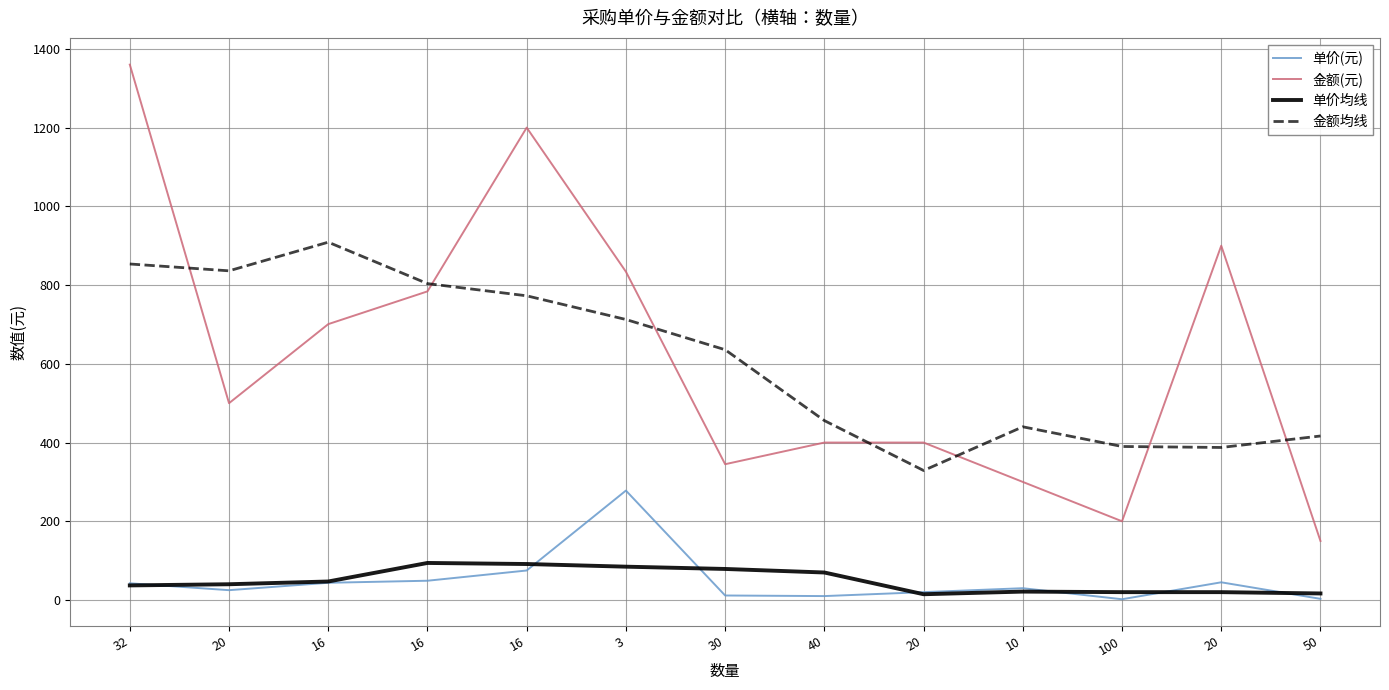

At which label does 单价(元) reach its minimum?

100